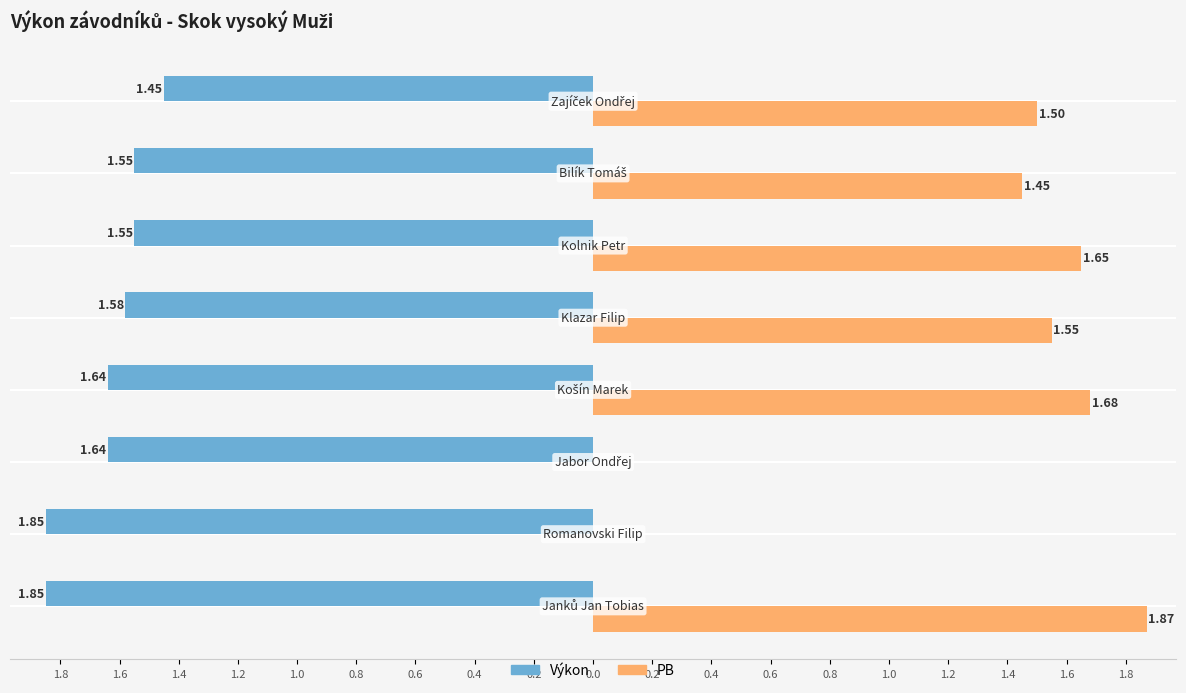

Rank the series by their average value, from lowest to highest.

Výkon, PB